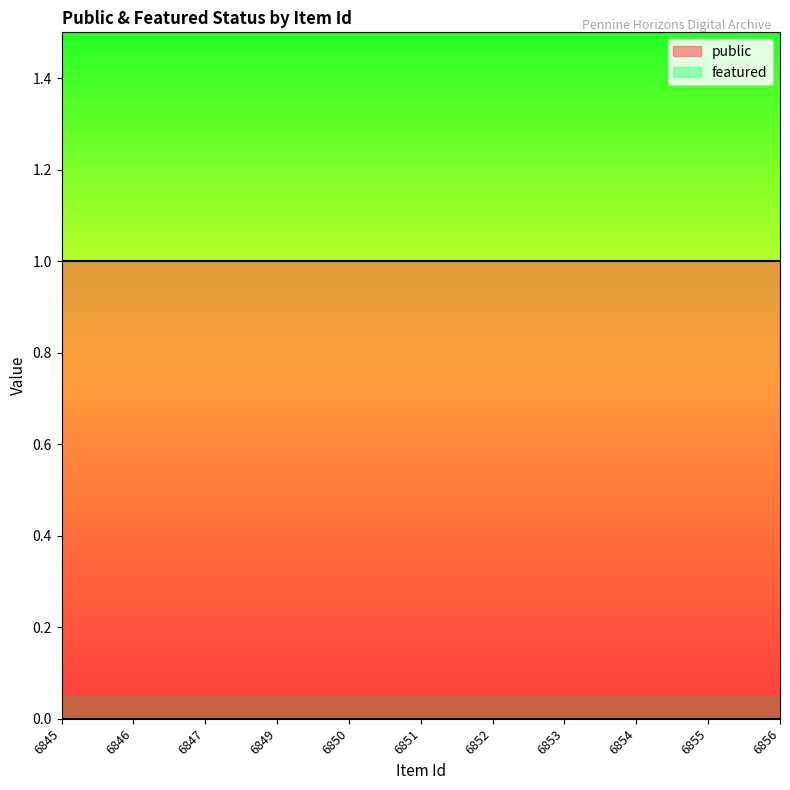

True or false: featured and public cross at least once.

False